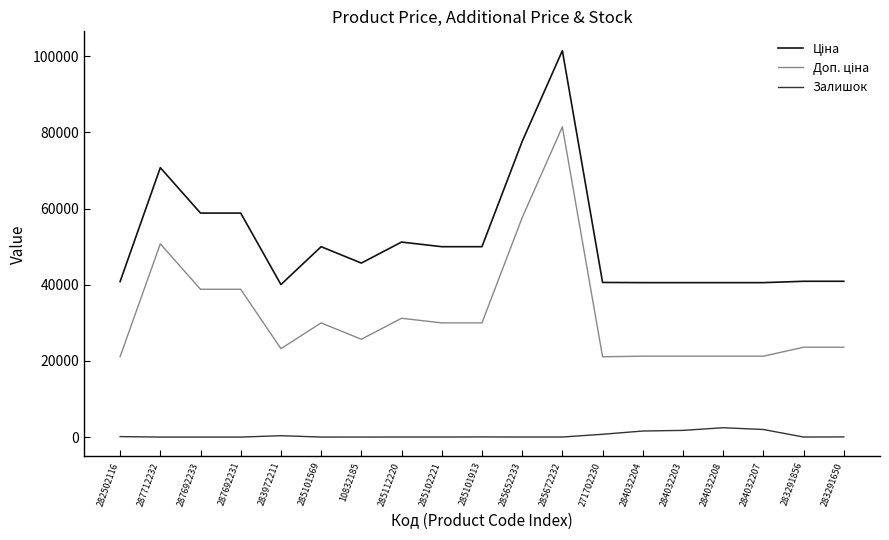

At which category is the sum across all series the highest?

285672232